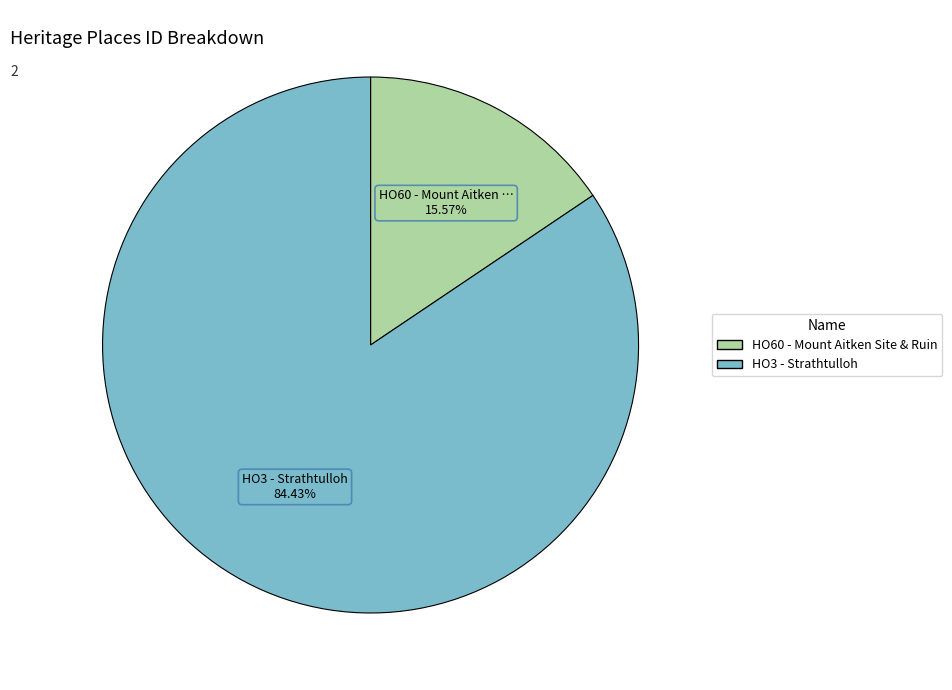

Do HO3 - Strathtulloh and HO60 - Mount Aitken Site & Ruin together represent more than half of the pie?

Yes